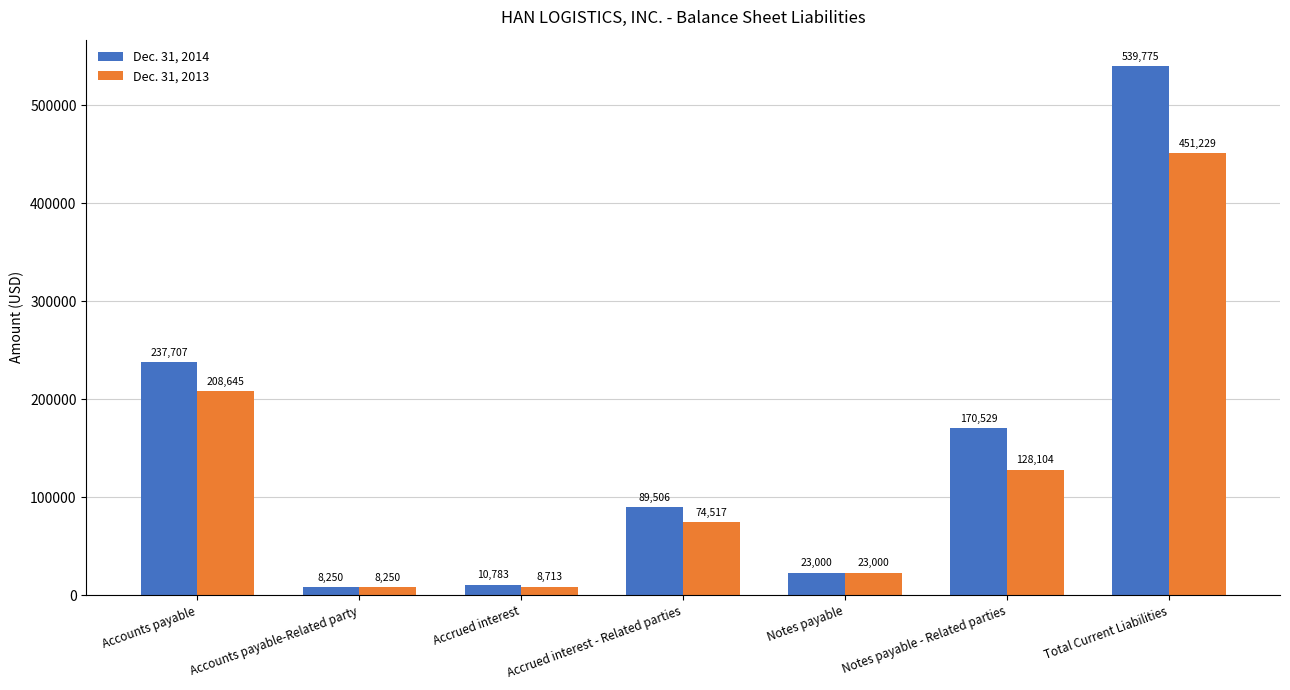

At which label does Dec. 31, 2014 reach its peak?

Total Current Liabilities